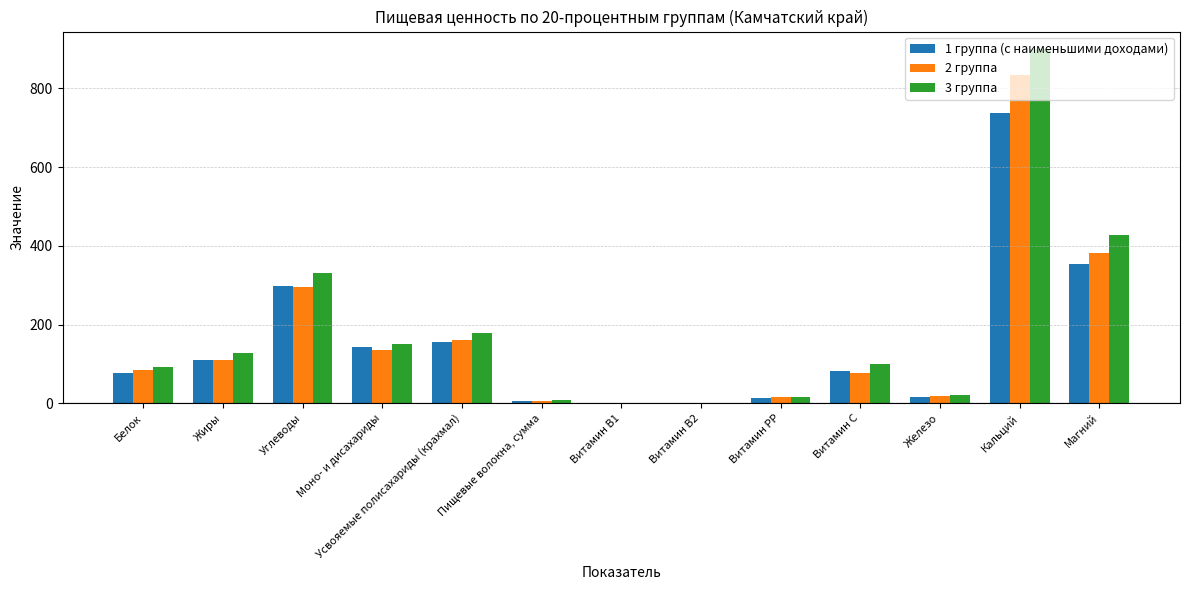

How many groups of bars are there?

13